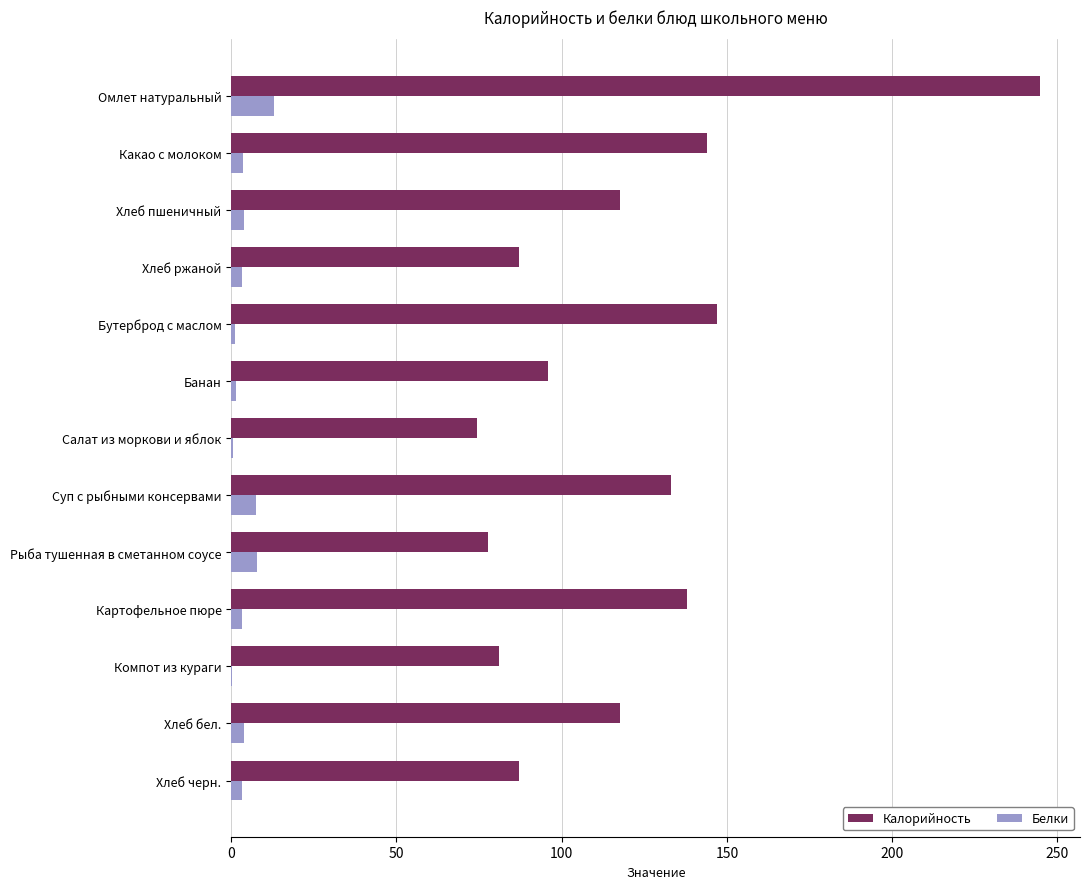

Between Омлет натуральный and Банан, which series saw the biggest shift?

Калорийность